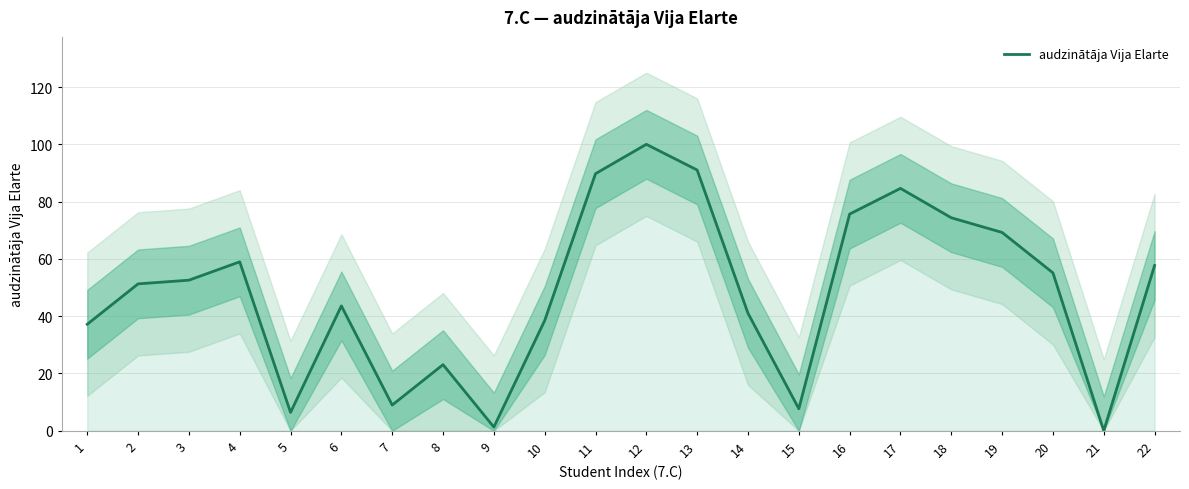

True or false: the data has more than 2 interior local peaks.

True